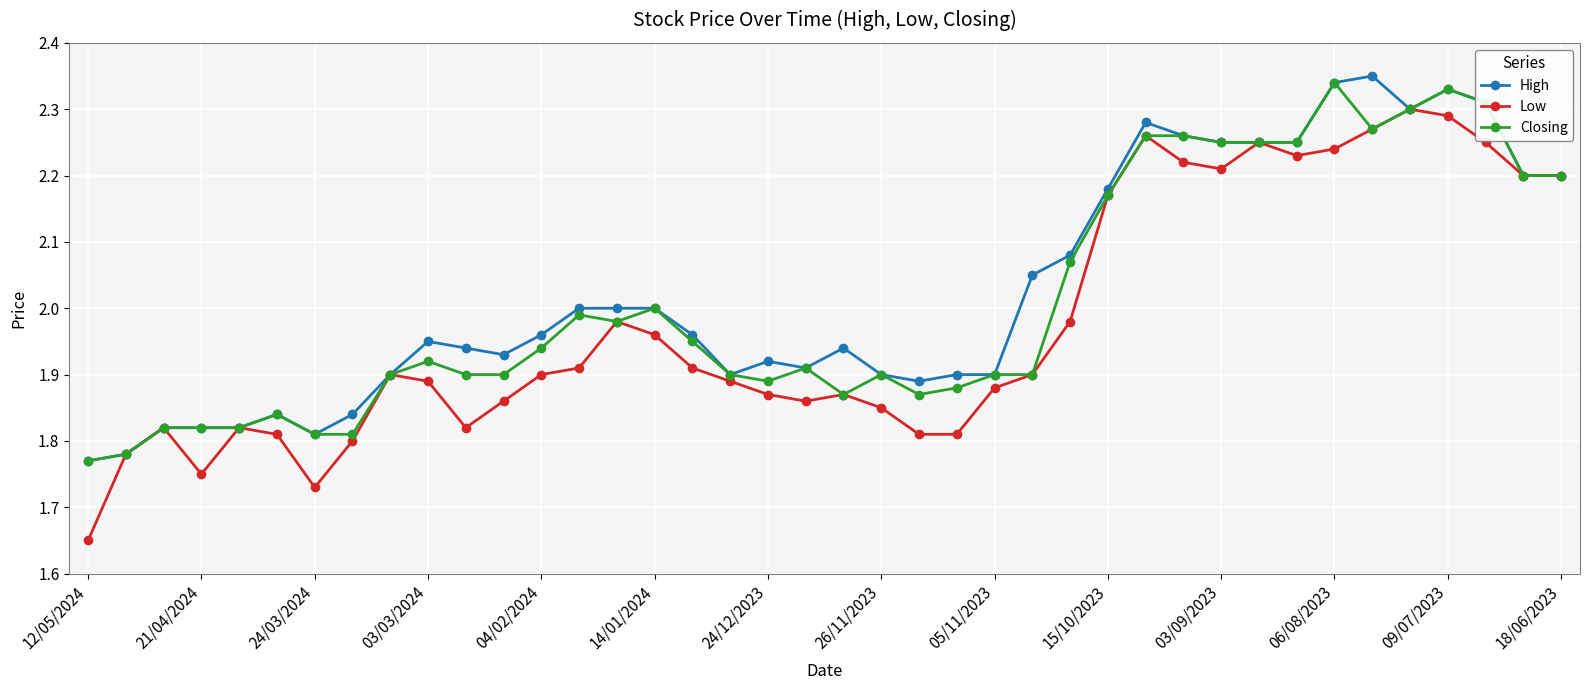

True or false: High has more than 2 points higher than both neighbors.

True